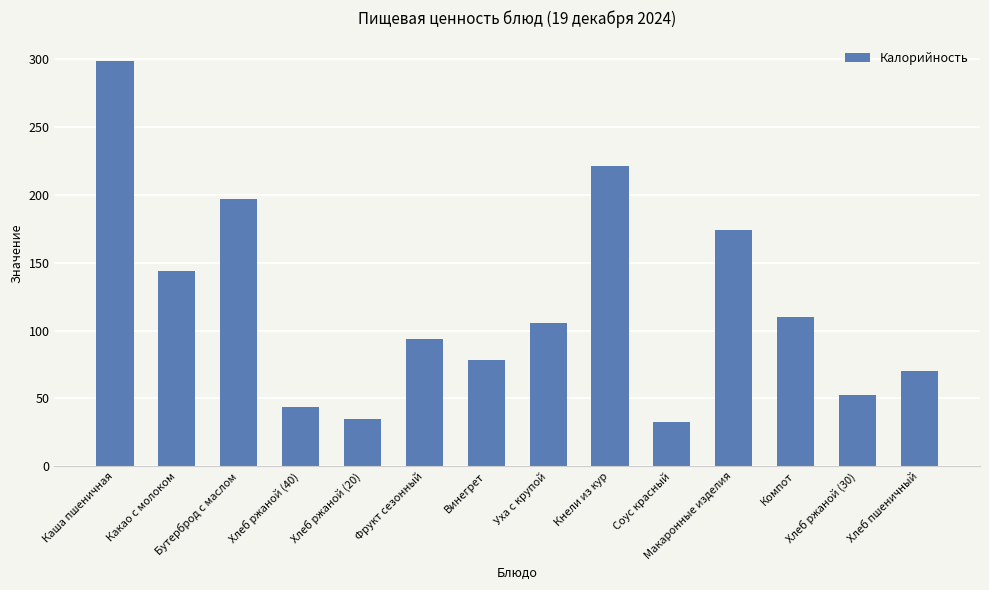

Reading left to right, list all the values displayed in this chart.

299.0	144.0	197.0	43.5	34.8	94.0	78.0	105.8	221.1	32.4	173.9	110.0	52.2	70.5